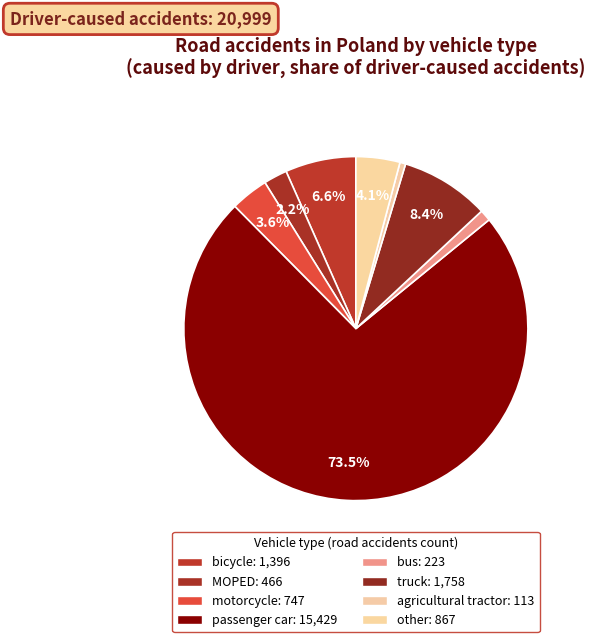

Rank the categories by value from lowest to highest.

agricultural tractor, bus, MOPED, motorcycle, other, bicycle, truck, passenger car